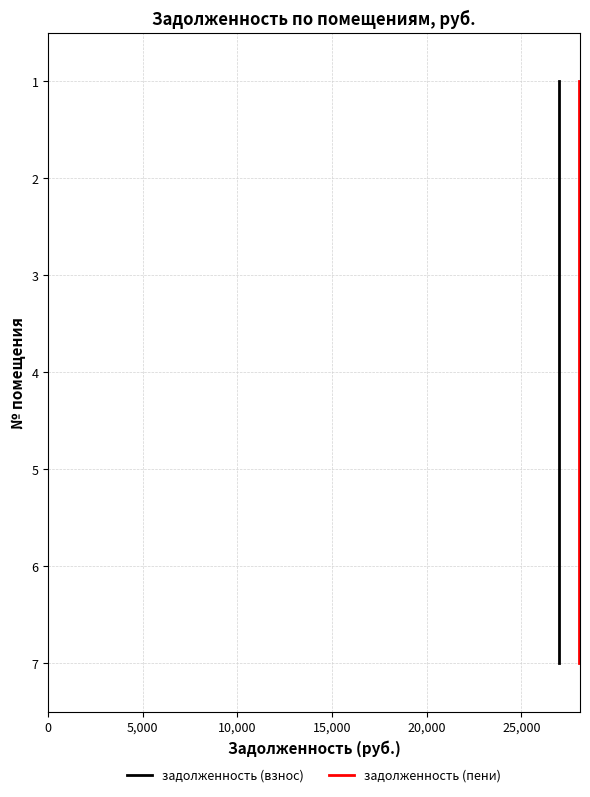

True or false: задолженность (взнос) has more than 1 interior local peaks.

False